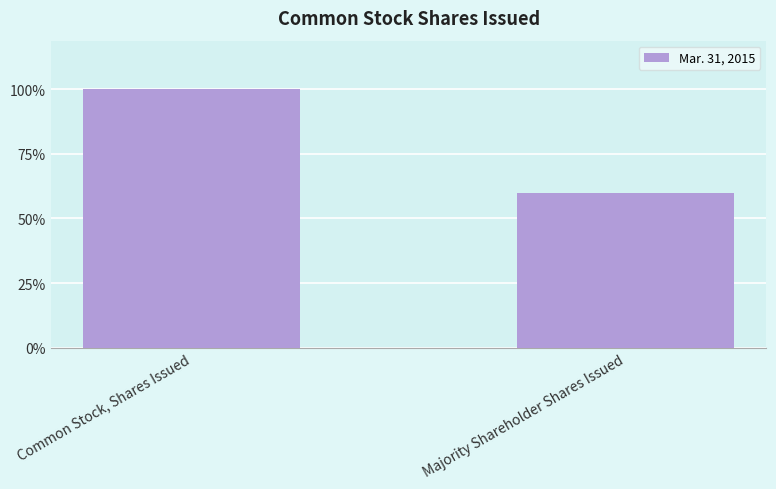

Reading right to left, what are all the values shown in this chart?

Majority Shareholder Shares Issued=5560210	Common Stock, Shares Issued=9261017